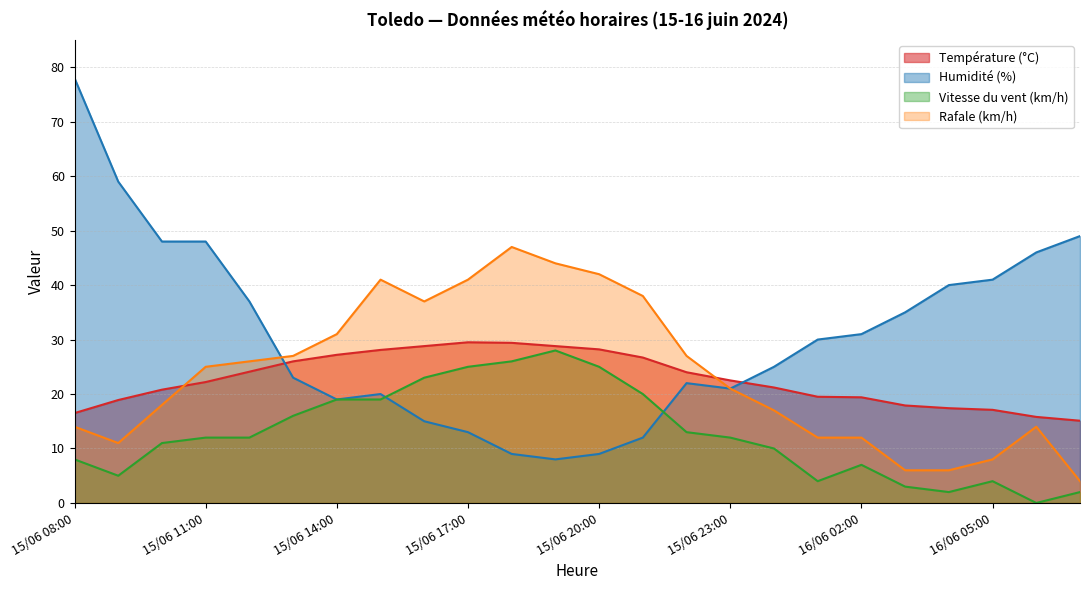

What is the difference between the second highest and second lowest values in the Humidité (%) series?

50.0